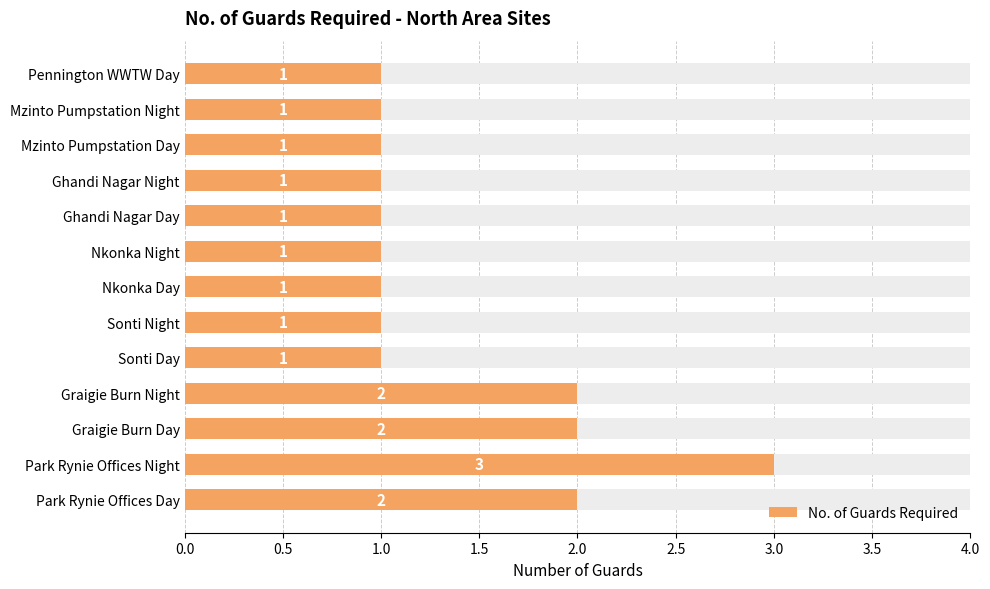

How many bars are there in total?

13